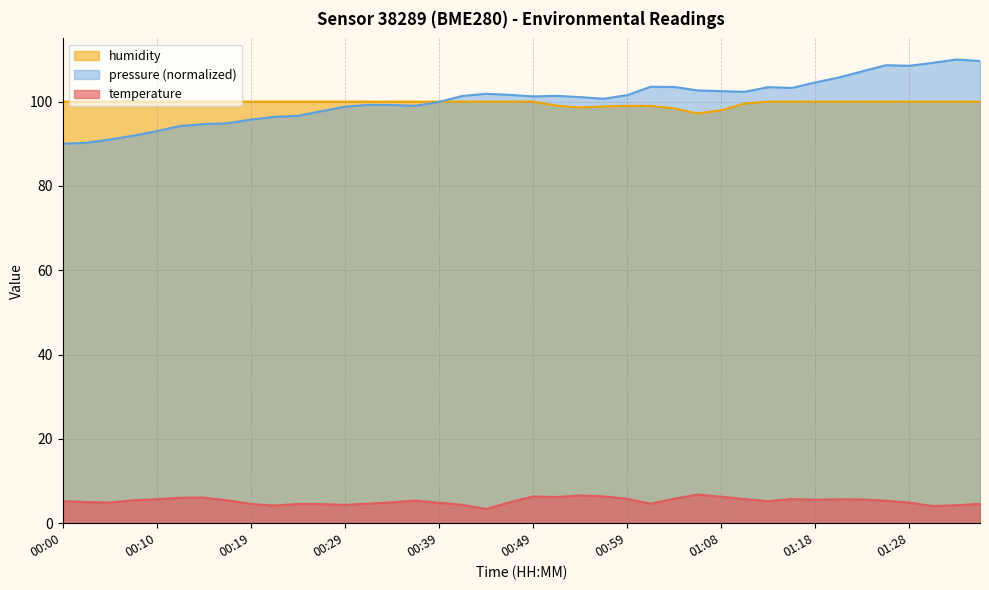

Rank the categories by temperature value from highest to lowest.

01:06, 00:54, 00:56, 00:49, 01:08, 00:51, 00:14, 00:12, 01:04, 00:59, 01:16, 01:11, 00:10, 01:21, 01:23, 01:18, 00:17, 00:07, 00:37, 01:26, 00:00, 01:13, 00:02, 00:34, 00:46, 00:05, 01:28, 00:39, 00:32, 01:01, 01:36, 00:19, 00:24, 00:27, 00:41, 00:29, 01:33, 00:22, 01:31, 00:44